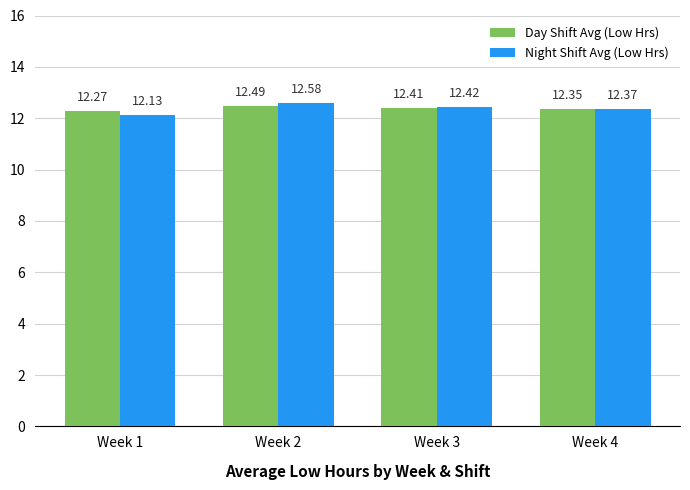

What is the total value across all series at Week 3?

24.8